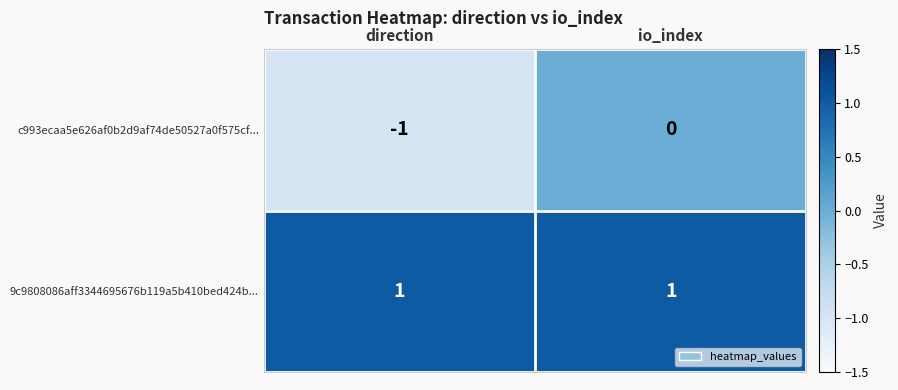

What is the difference between the highest and lowest values at direction?

2